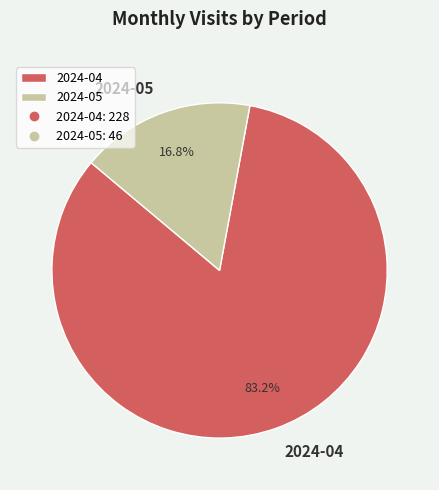

Approximately how many times larger is the value at 2024-04 compared to 2024-05?

5.0